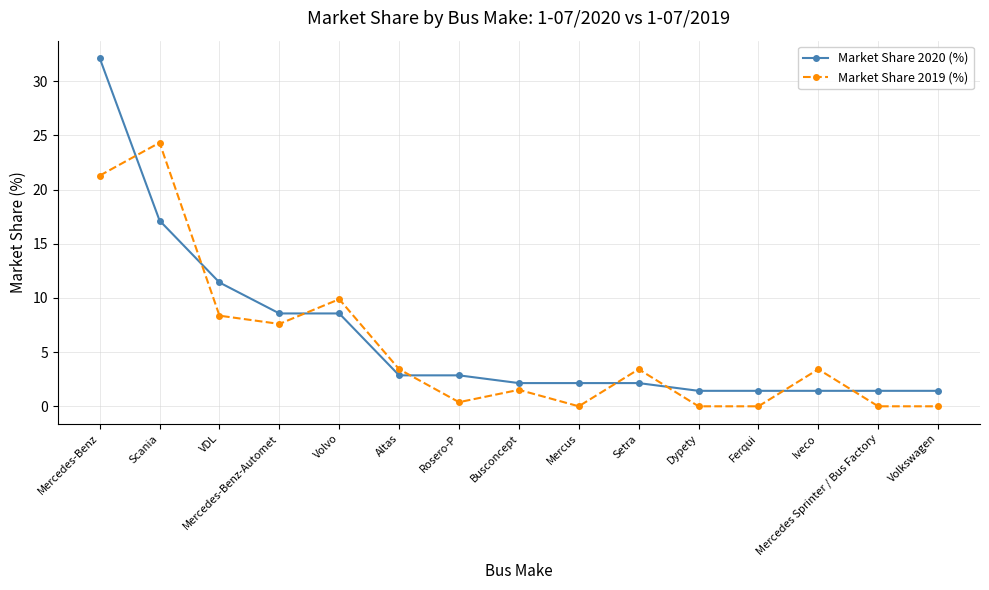

What is the approximate value of Market Share 2020 (%) at Volvo?

8.6